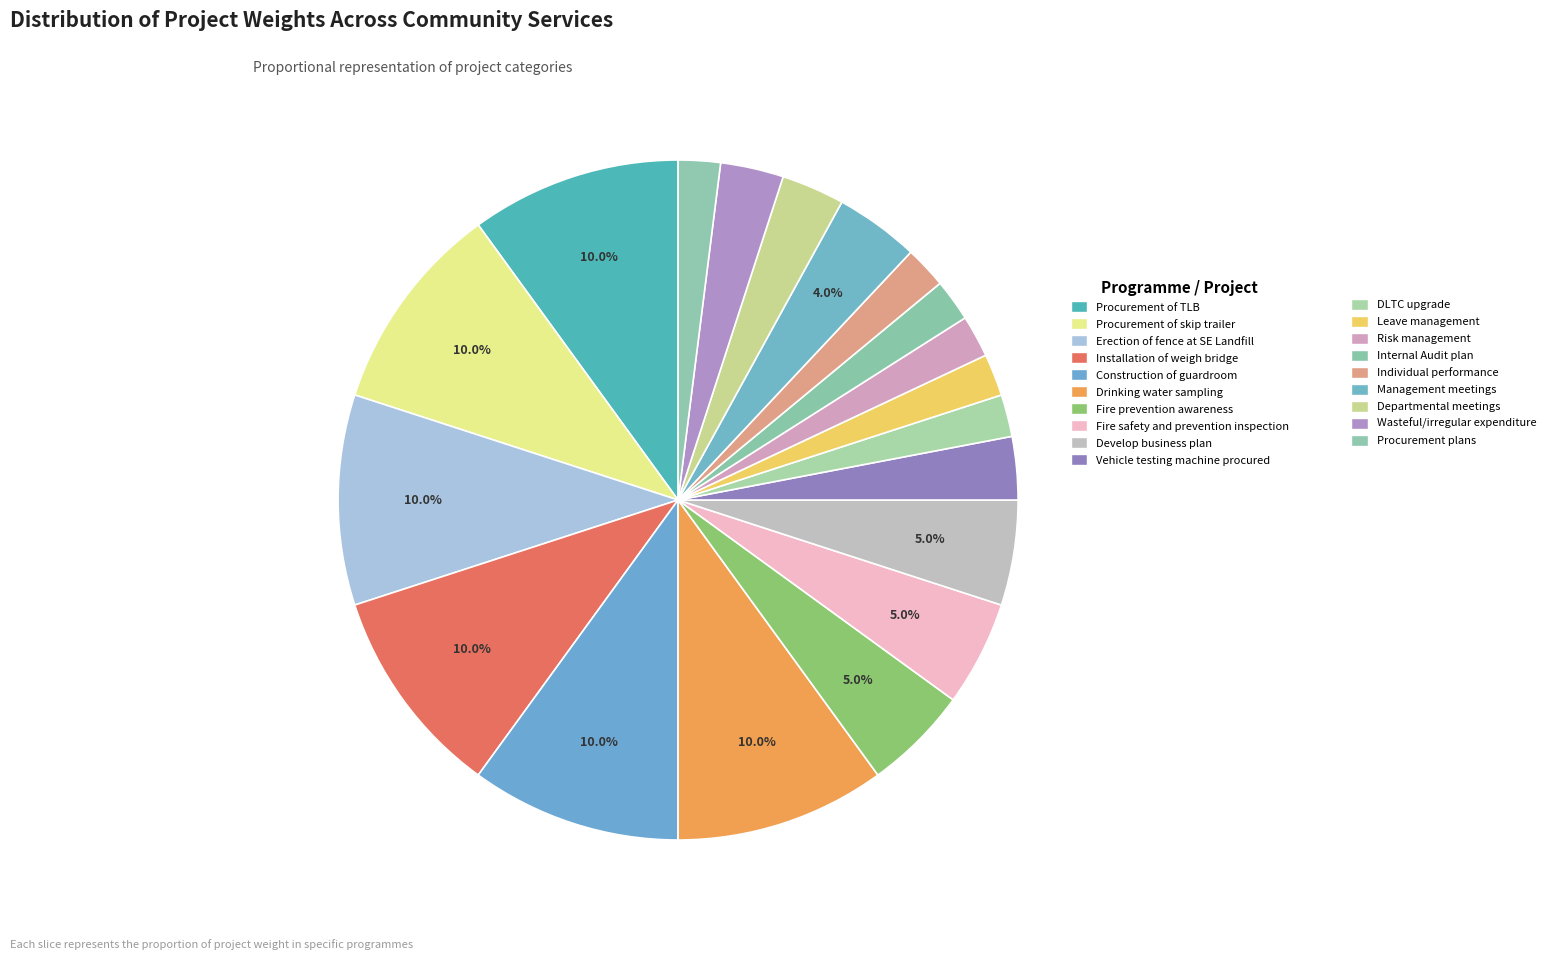

How many segments does this pie chart have?

19